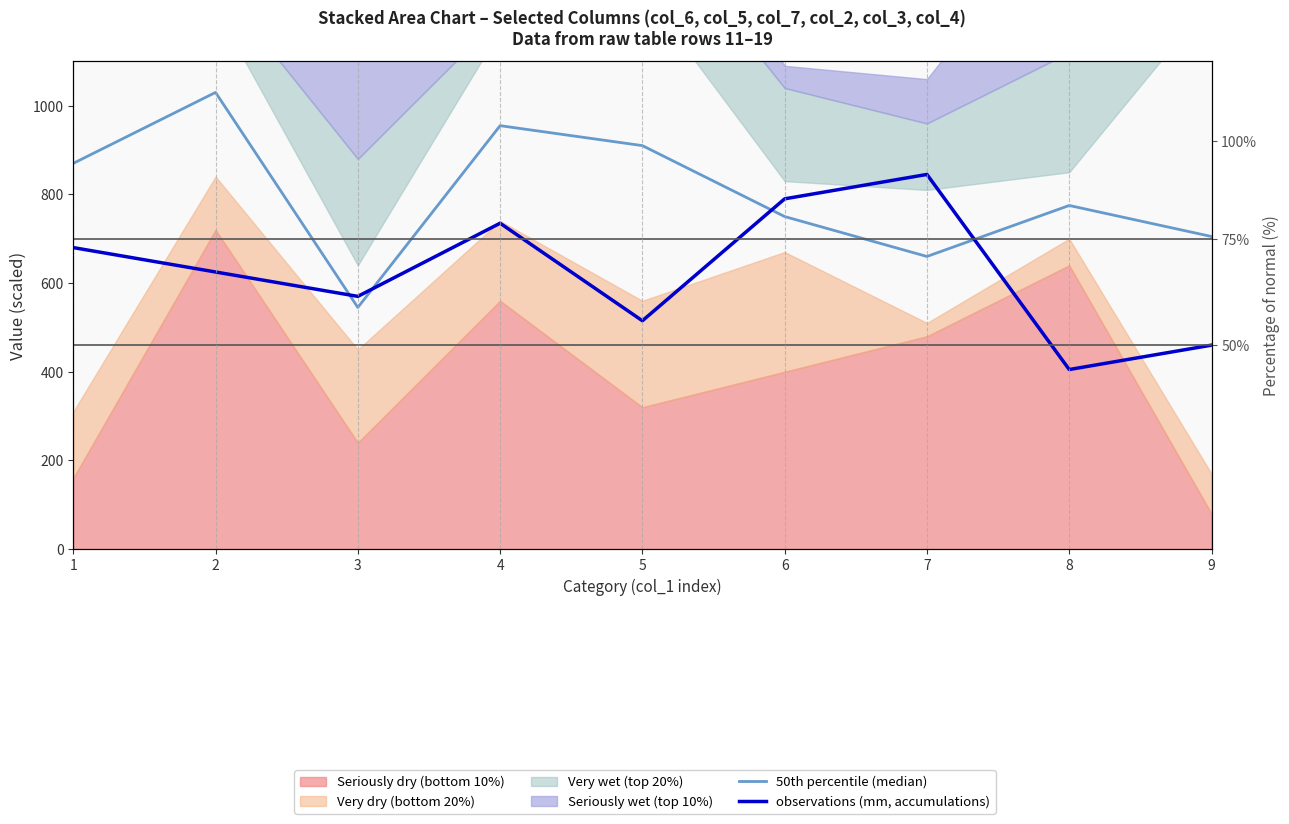

What is the sum of the 50th percentile (median) values at 9 and 3?

1250